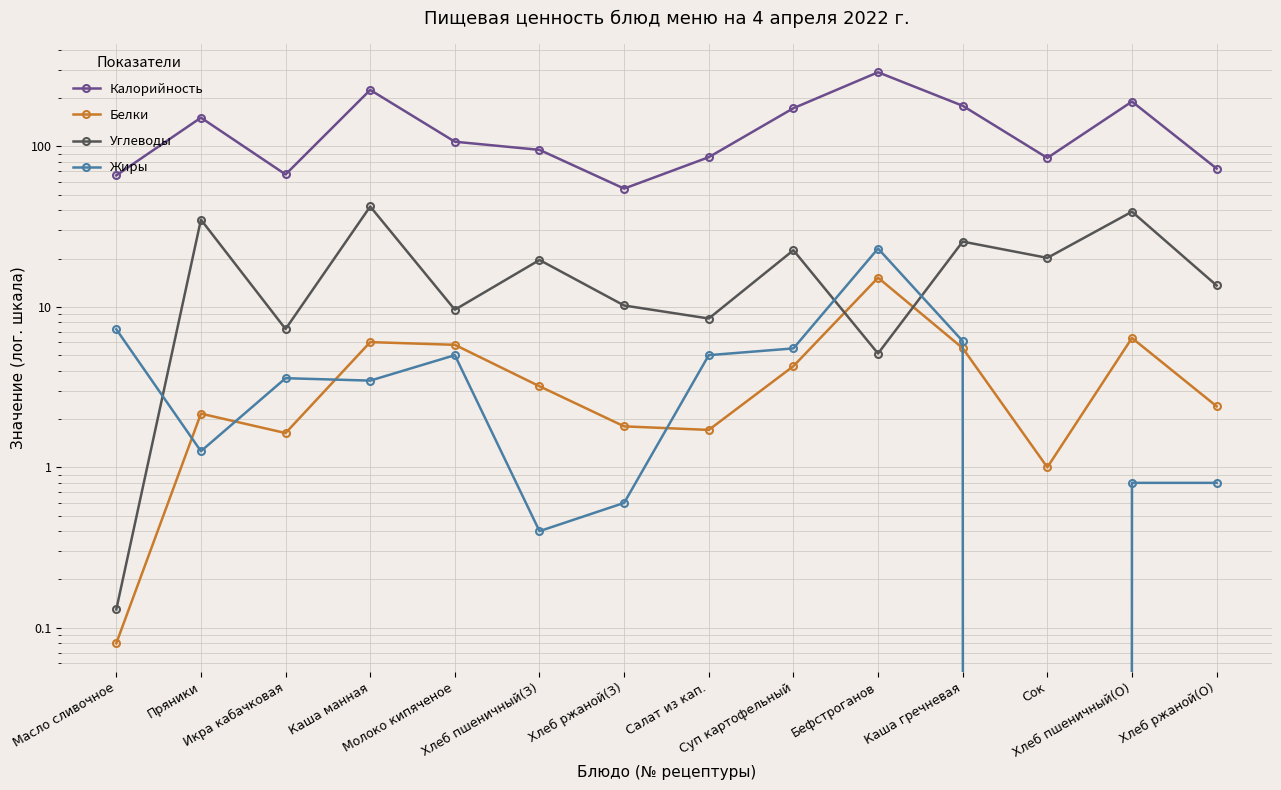

Rank the categories by Жиры value from lowest to highest.

Сок, Хлеб пшеничный(З), Хлеб ржаной(З), Хлеб пшеничный(О), Хлеб ржаной(О), Пряники, Каша манная, Икра кабачковая, Молоко кипяченое, Салат из кап., Суп картофельный, Каша гречневая, Масло сливочное, Бефстроганов